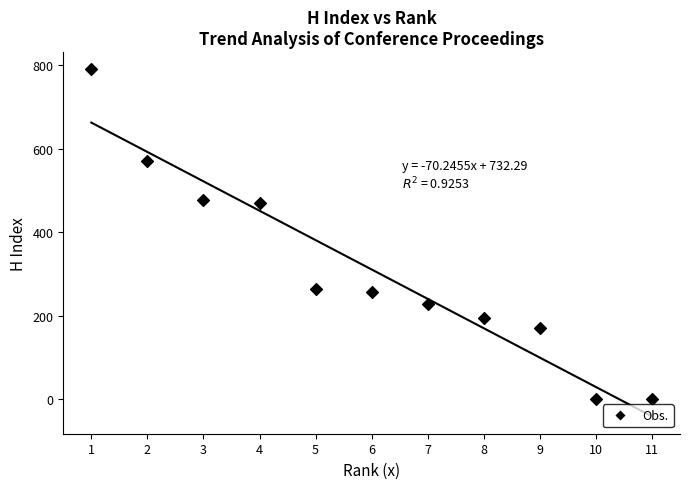

What is the average Y value?

311